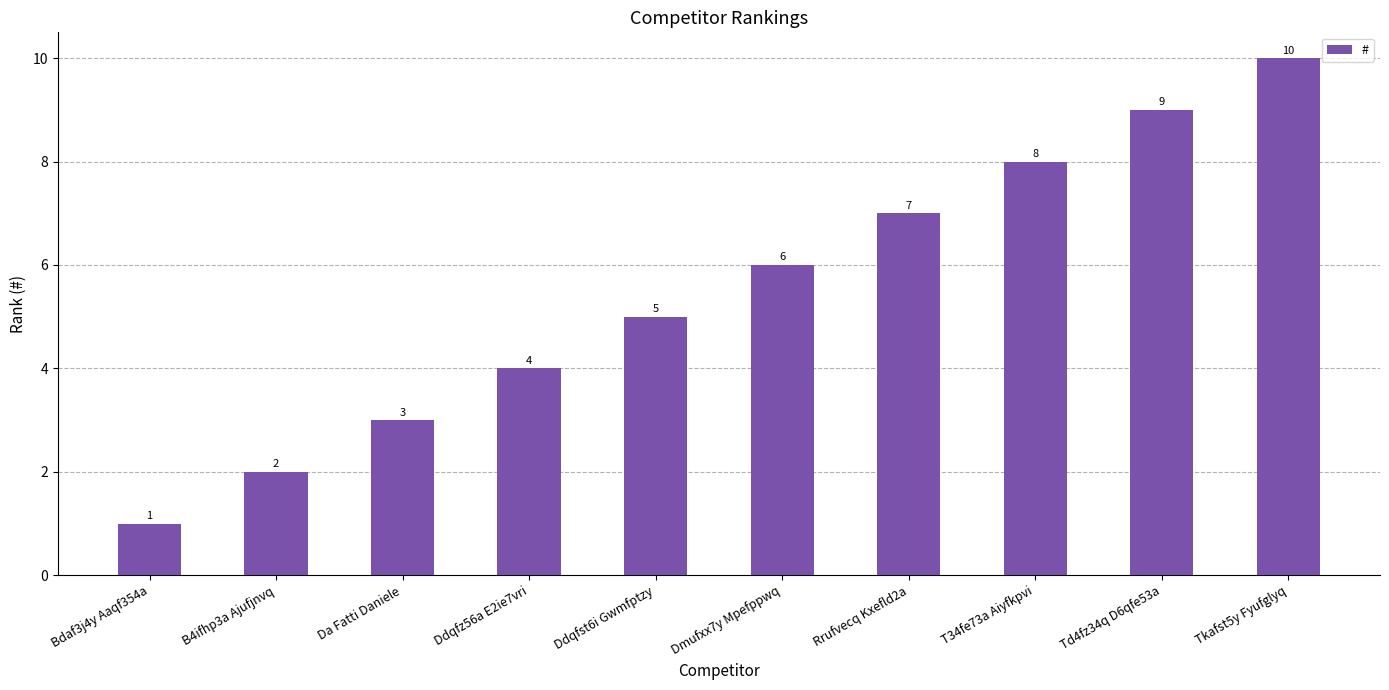

Which category has the highest value across all series?

Tkafst5y Fyufglyq